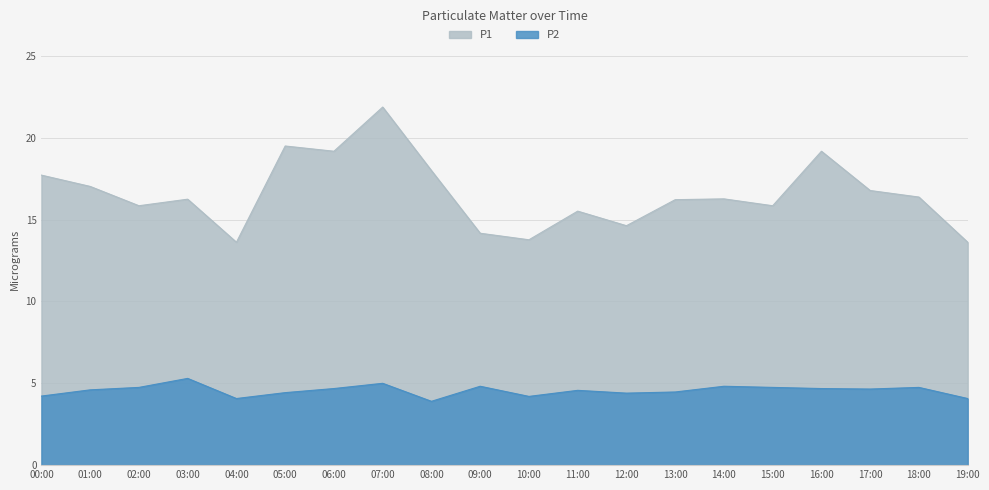

What position from the left is 04:00?

5